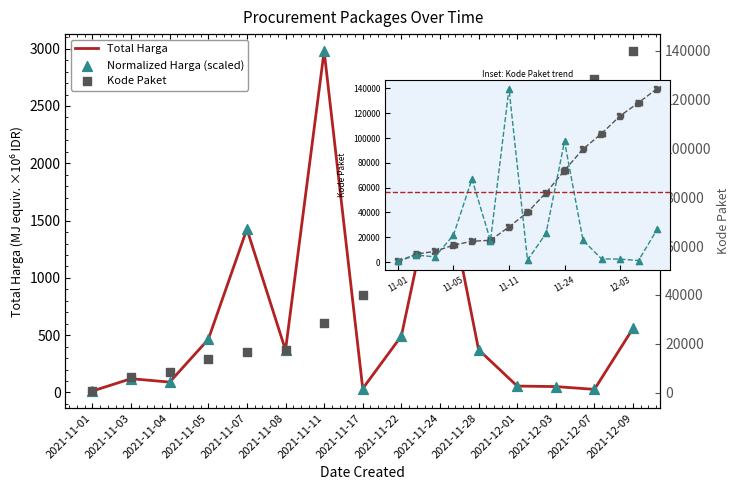

At how many categories does at least one series exceed 55216?

9